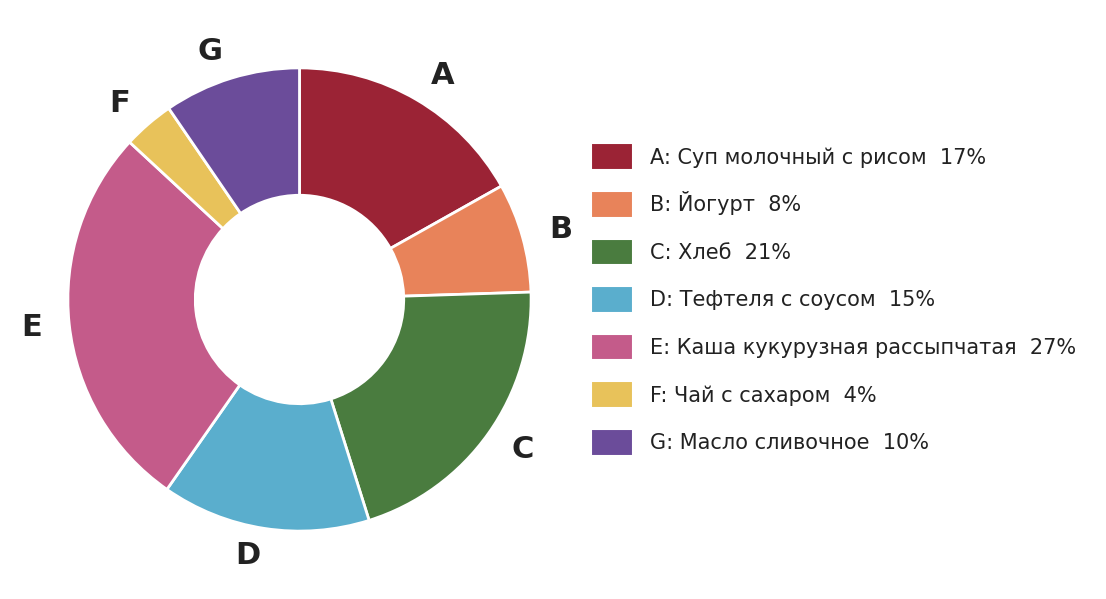

Rank the categories by value from lowest to highest.

F, B, G, D, A, C, E